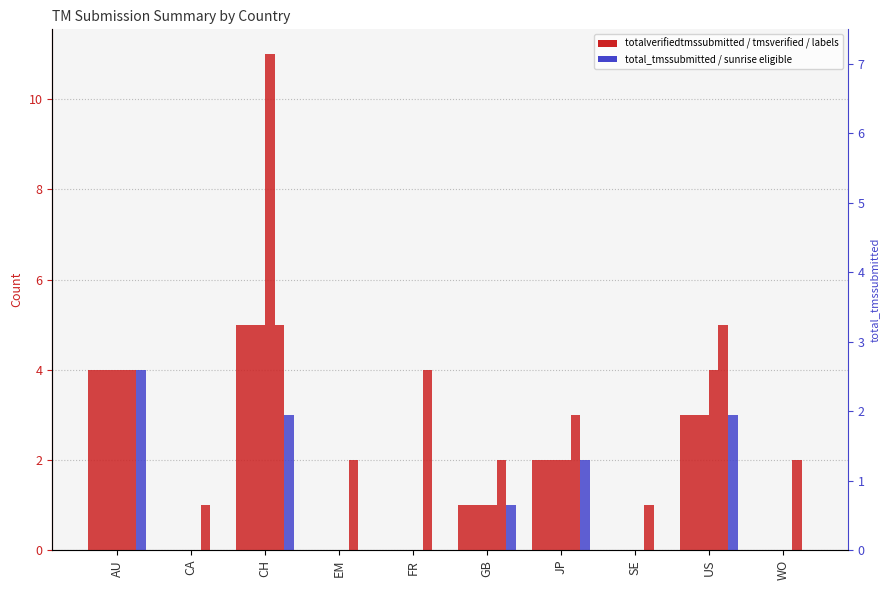

Which series has the largest total across all categories?

total_tmssubmitted